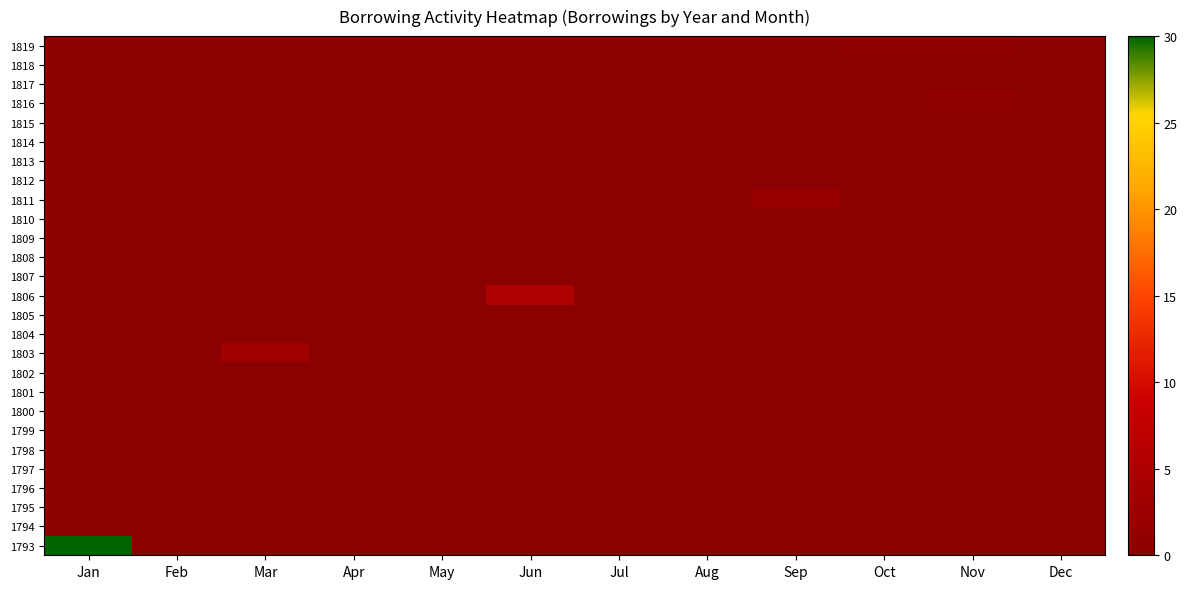

Reading left to right, extract all data points from this chart.

1793: Jan=30	Feb=0	Mar=0	Apr=0	May=0	Jun=0	Jul=0	Aug=0	Sep=0	Oct=0	Nov=0	Dec=0
1794: Jan=0	Feb=0	Mar=0	Apr=0	May=0	Jun=0	Jul=0	Aug=0	Sep=0	Oct=0	Nov=0	Dec=0
1795: Jan=0	Feb=0	Mar=0	Apr=0	May=0	Jun=0	Jul=0	Aug=0	Sep=0	Oct=0	Nov=0	Dec=0
1796: Jan=0	Feb=0	Mar=0	Apr=0	May=0	Jun=0	Jul=0	Aug=0	Sep=0	Oct=0	Nov=0	Dec=0
1797: Jan=0	Feb=0	Mar=0	Apr=0	May=0	Jun=0	Jul=0	Aug=0	Sep=0	Oct=0	Nov=0	Dec=0
1798: Jan=0	Feb=0	Mar=0	Apr=0	May=0	Jun=0	Jul=0	Aug=0	Sep=0	Oct=0	Nov=0	Dec=0
1799: Jan=0	Feb=0	Mar=0	Apr=0	May=0	Jun=0	Jul=0	Aug=0	Sep=0	Oct=0	Nov=0	Dec=0
1800: Jan=0	Feb=0	Mar=0	Apr=0	May=0	Jun=0	Jul=0	Aug=0	Sep=0	Oct=0	Nov=0	Dec=0
1801: Jan=0	Feb=0	Mar=0	Apr=0	May=0	Jun=0	Jul=0	Aug=0	Sep=0	Oct=0	Nov=0	Dec=0
1802: Jan=0	Feb=0	Mar=0	Apr=0	May=0	Jun=0	Jul=0	Aug=0	Sep=0	Oct=0	Nov=0	Dec=0
1803: Jan=0	Feb=0	Mar=3	Apr=0	May=0	Jun=0	Jul=0	Aug=0	Sep=0	Oct=0	Nov=0	Dec=0
1804: Jan=0	Feb=0	Mar=0	Apr=0	May=0	Jun=0	Jul=0	Aug=0	Sep=0	Oct=0	Nov=0	Dec=0
1805: Jan=0	Feb=0	Mar=0	Apr=0	May=0	Jun=0	Jul=0	Aug=0	Sep=0	Oct=0	Nov=0	Dec=0
1806: Jan=0	Feb=0	Mar=0	Apr=0	May=0	Jun=5	Jul=0	Aug=0	Sep=0	Oct=0	Nov=0	Dec=0
1807: Jan=0	Feb=0	Mar=0	Apr=0	May=0	Jun=0	Jul=0	Aug=0	Sep=0	Oct=0	Nov=0	Dec=0
1808: Jan=0	Feb=0	Mar=0	Apr=0	May=0	Jun=0	Jul=0	Aug=0	Sep=0	Oct=0	Nov=0	Dec=0
1809: Jan=0	Feb=0	Mar=0	Apr=0	May=0	Jun=0	Jul=0	Aug=0	Sep=0	Oct=0	Nov=0	Dec=0
1810: Jan=0	Feb=0	Mar=0	Apr=0	May=0	Jun=0	Jul=0	Aug=0	Sep=0	Oct=0	Nov=0	Dec=0
1811: Jan=0	Feb=0	Mar=0	Apr=0	May=0	Jun=0	Jul=0	Aug=0	Sep=2	Oct=0	Nov=0	Dec=0
1812: Jan=0	Feb=0	Mar=0	Apr=0	May=0	Jun=0	Jul=0	Aug=0	Sep=0	Oct=0	Nov=0	Dec=0
1813: Jan=0	Feb=0	Mar=0	Apr=0	May=0	Jun=0	Jul=0	Aug=0	Sep=0	Oct=0	Nov=0	Dec=0
1814: Jan=0	Feb=0	Mar=0	Apr=0	May=0	Jun=0	Jul=0	Aug=0	Sep=0	Oct=0	Nov=0	Dec=0
1815: Jan=0	Feb=0	Mar=0	Apr=0	May=0	Jun=0	Jul=0	Aug=0	Sep=0	Oct=0	Nov=0	Dec=0
1816: Jan=0	Feb=0	Mar=0	Apr=0	May=0	Jun=0	Jul=0	Aug=0	Sep=0	Oct=0	Nov=1	Dec=0
1817: Jan=0	Feb=0	Mar=0	Apr=0	May=0	Jun=0	Jul=0	Aug=0	Sep=0	Oct=0	Nov=0	Dec=0
1818: Jan=0	Feb=0	Mar=0	Apr=0	May=0	Jun=0	Jul=0	Aug=0	Sep=0	Oct=0	Nov=0	Dec=0
1819: Jan=0	Feb=0	Mar=0	Apr=0	May=0	Jun=0	Jul=0	Aug=0	Sep=0	Oct=1	Nov=1	Dec=0